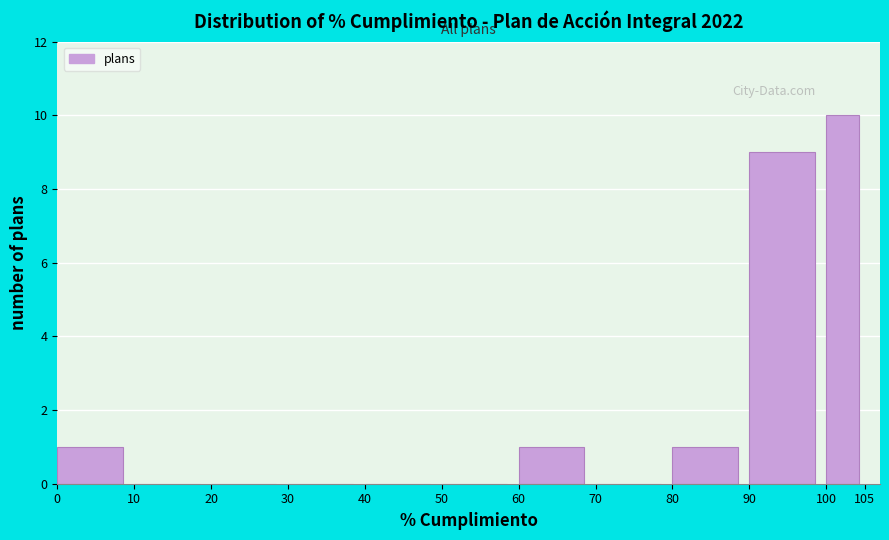

Reading right to left, transcribe all the data shown in this chart.

100=10	90=9	80=1	70=0	60=1	50=0	40=0	30=0	20=0	10=0	0=1